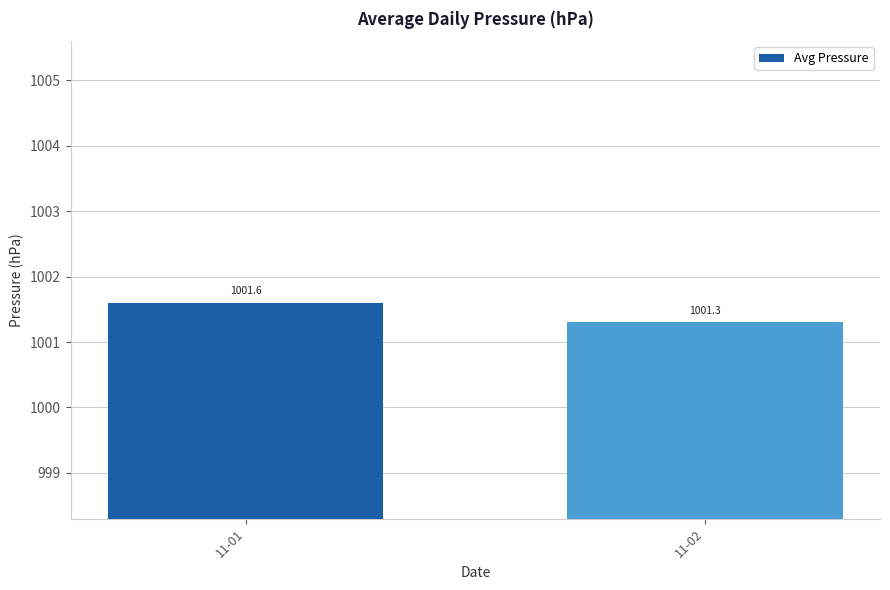

Count the values in the range 1001 to 1002.

2